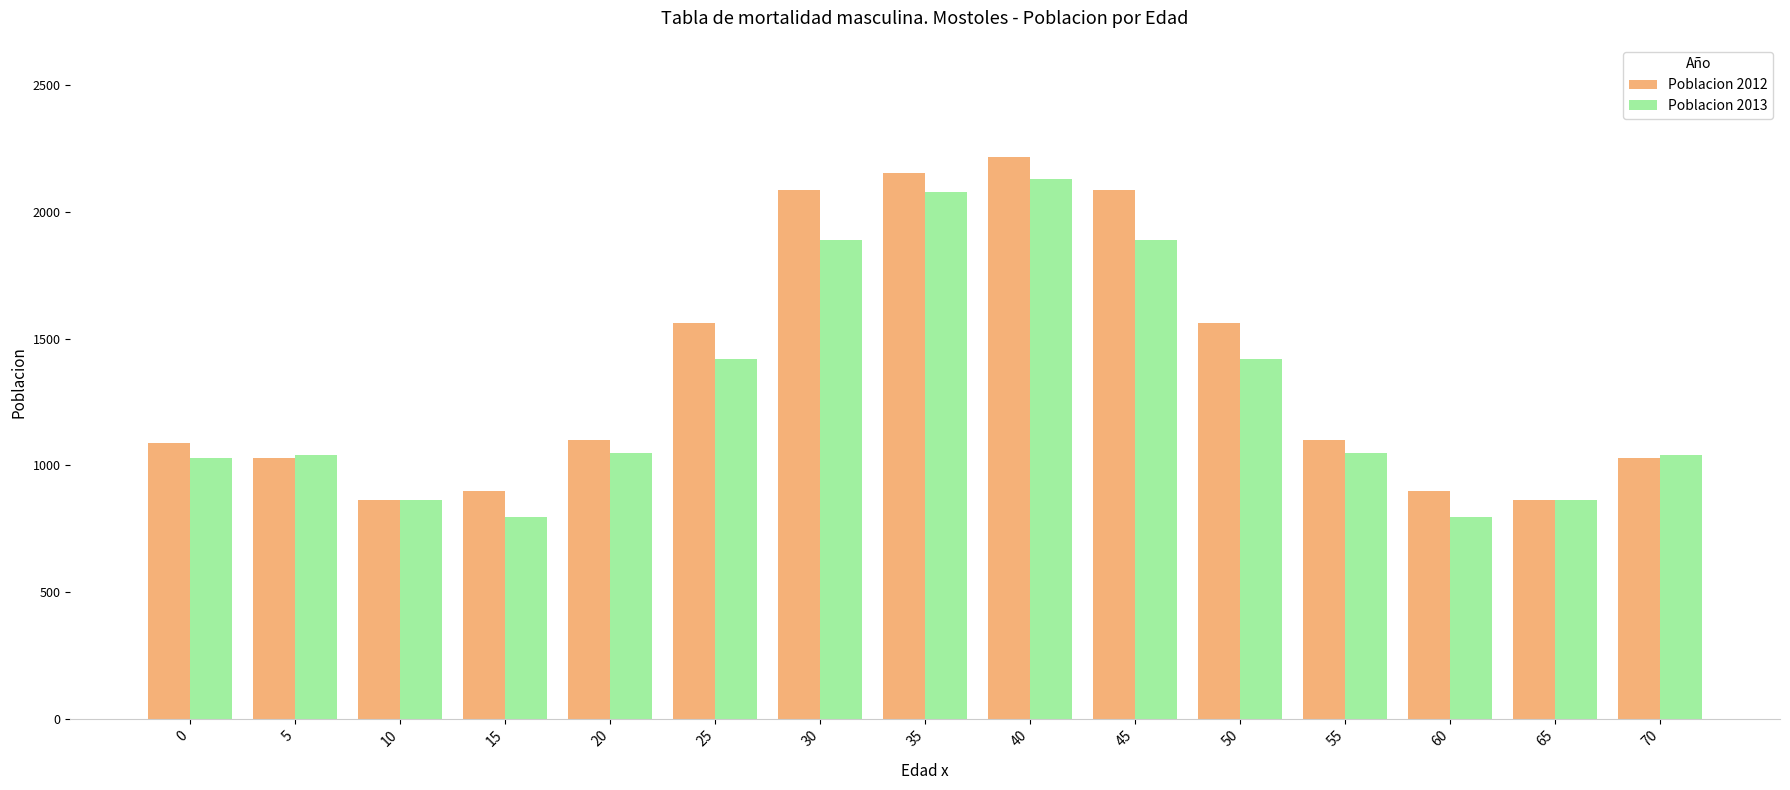

What is the difference between the maximum and minimum values in the Poblacion 2012 series?

1353